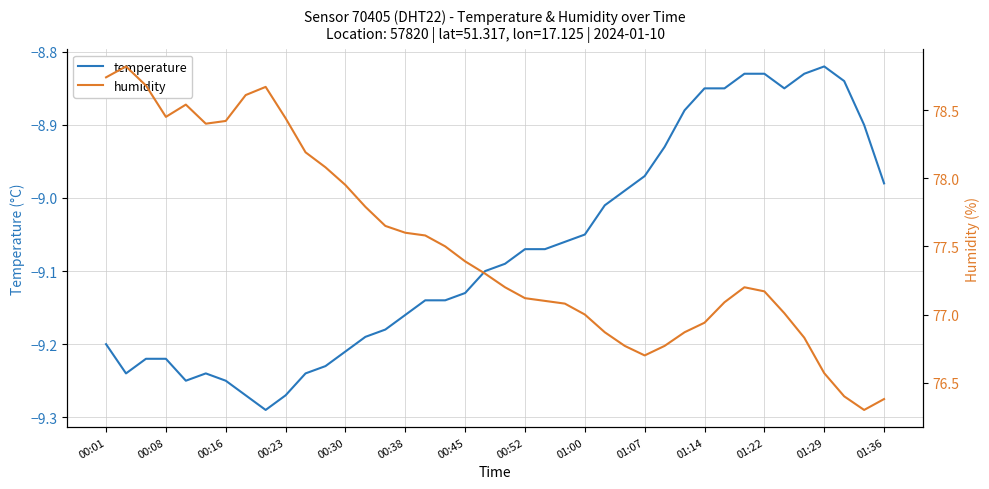

Which series has the largest range (max minus min)?

humidity